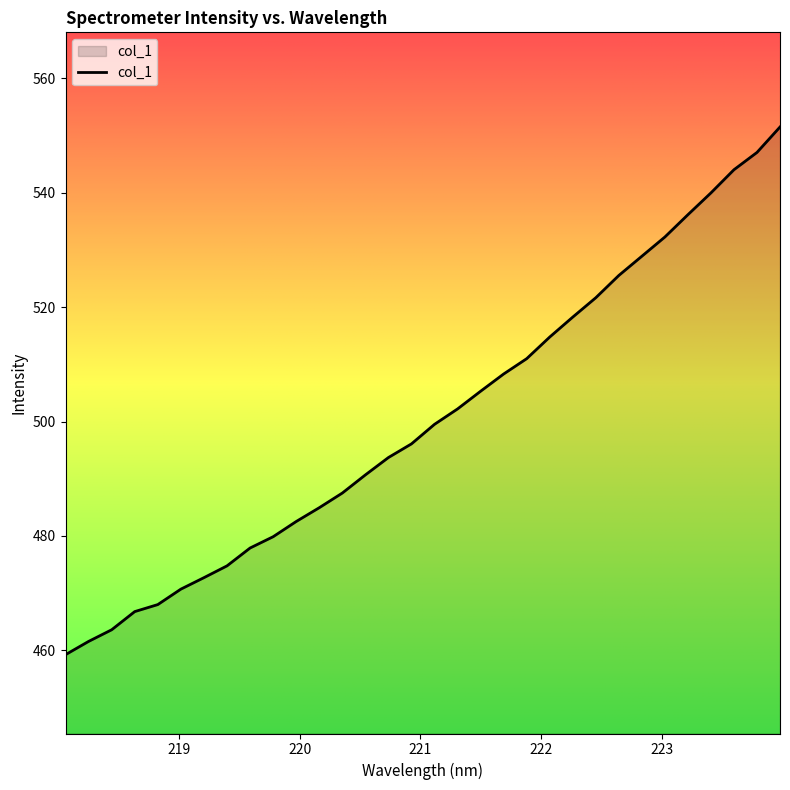

Does the chart have visible grid lines?

No